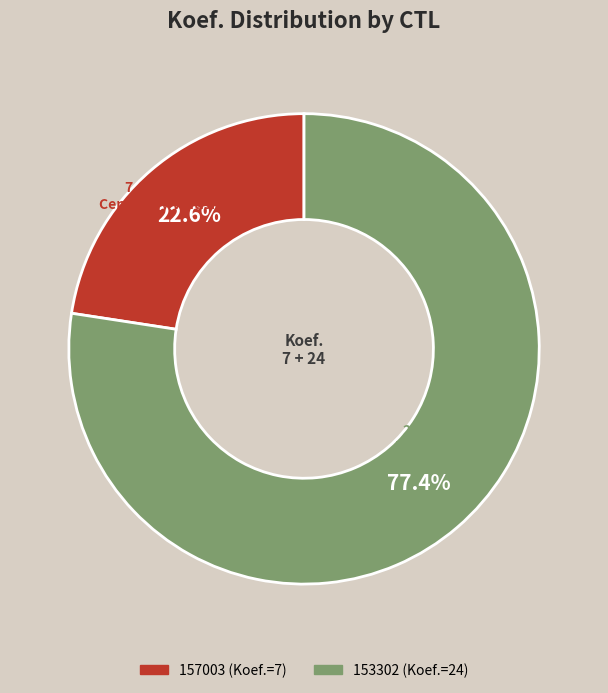

To the nearest percent, what portion does 157003 represent?

23%